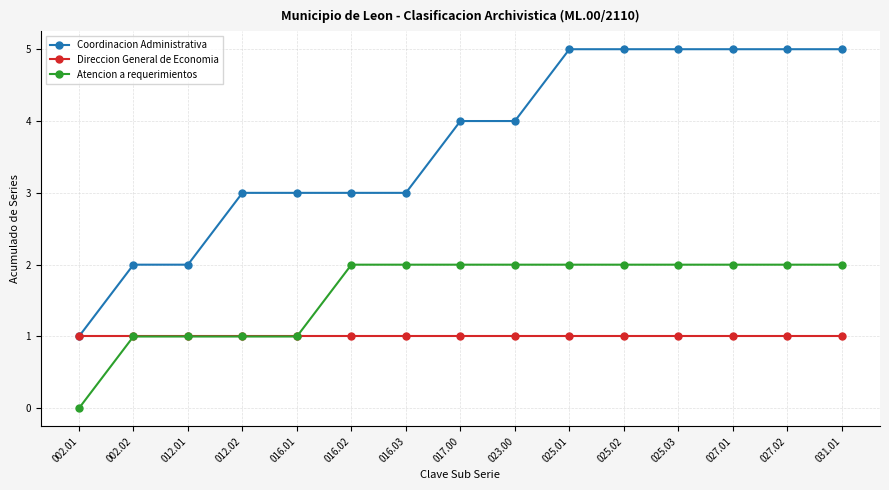

How many values in the Atencion a requerimientos series are below 2?

5